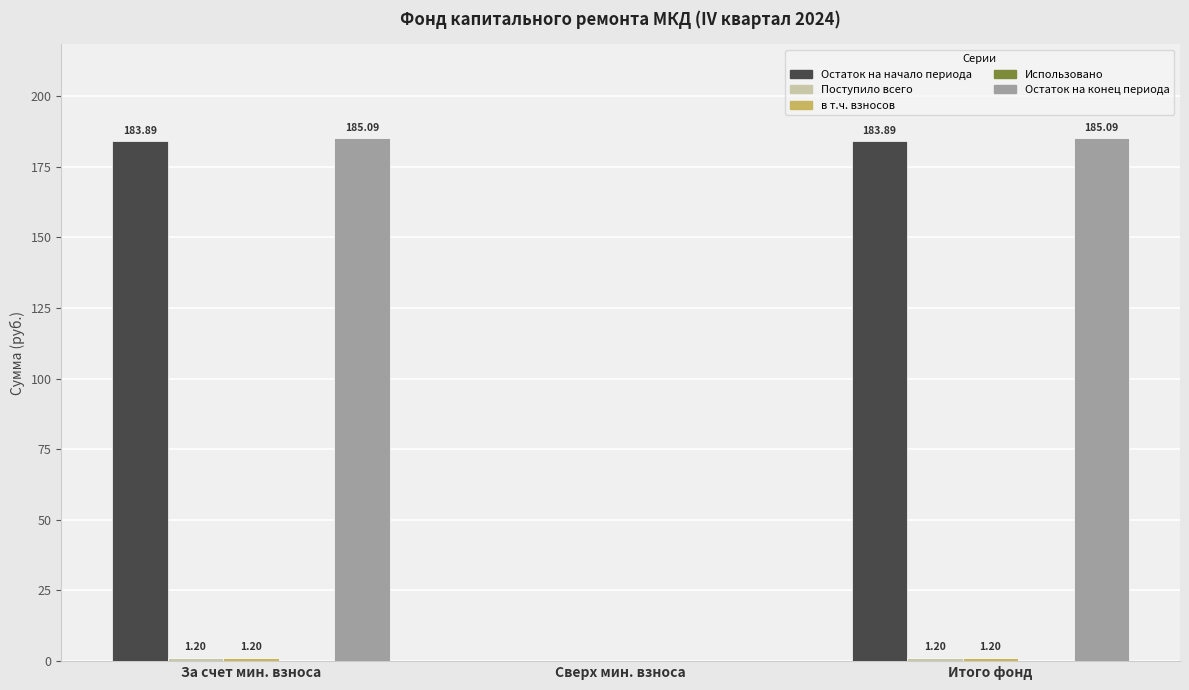

Which series has the largest total across all categories?

Остаток на конец периода